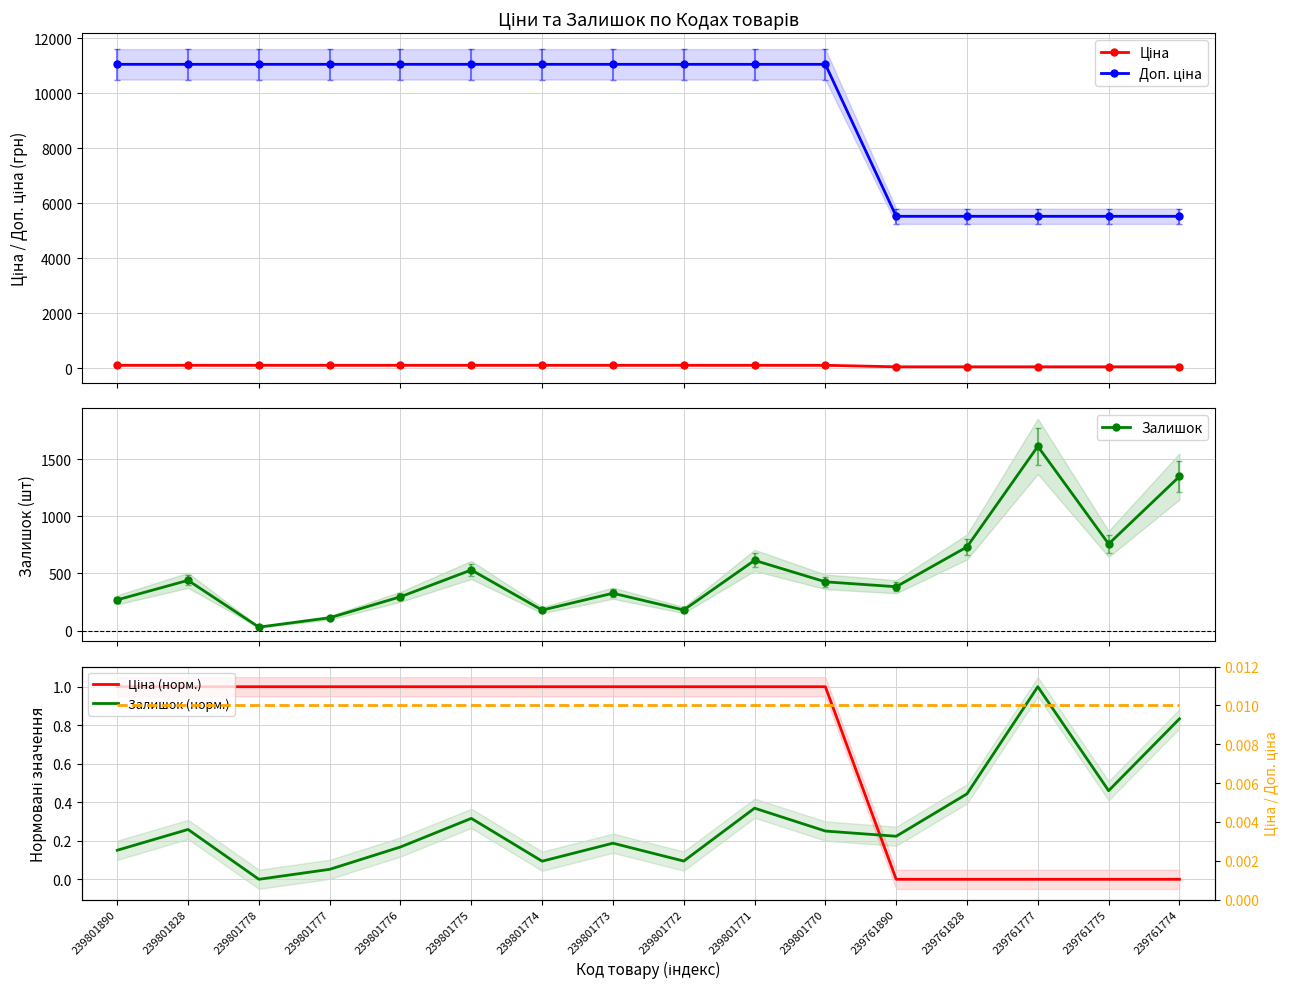

Reading left to right, extract all data points from this chart.

Ціна: 239801890=110.5	239801828=110.5	239801778=110.5	239801777=110.5	239801776=110.5	239801775=110.5	239801774=110.5	239801773=110.5	239801772=110.5	239801771=110.5	239801770=110.5	239761890=55.3	239761828=55.3	239761777=55.3	239761775=55.3	239761774=55.3
Доп. ціна: 239801890=11055.0	239801828=11055.0	239801778=11055.0	239801777=11055.0	239801776=11055.0	239801775=11055.0	239801774=11055.0	239801773=11055.0	239801772=11055.0	239801771=11055.0	239801770=11055.0	239761890=5528.0	239761828=5528.0	239761777=5528.0	239761775=5528.0	239761774=5528.0
Залишок: 239801890=269.0	239801828=440.0	239801778=30.0	239801777=112.0	239801776=296.0	239801775=531.0	239801774=179.0	239801773=327.0	239801772=180.0	239801771=615.0	239801770=427.0	239761890=384.0	239761828=733.0	239761777=1614.0	239761775=759.0	239761774=1350.0
Ціна (норм.): 239801890=1.0	239801828=1.0	239801778=1.0	239801777=1.0	239801776=1.0	239801775=1.0	239801774=1.0	239801773=1.0	239801772=1.0	239801771=1.0	239801770=1.0	239761890=0.0	239761828=0.0	239761777=0.0	239761775=0.0	239761774=0.0
Залишок (норм.): 239801890=0.2	239801828=0.3	239801778=0.0	239801777=0.1	239801776=0.2	239801775=0.3	239801774=0.1	239801773=0.2	239801772=0.1	239801771=0.4	239801770=0.3	239761890=0.2	239761828=0.4	239761777=1.0	239761775=0.5	239761774=0.8
Ціна/Доп.ціна: 239801890=0.0	239801828=0.0	239801778=0.0	239801777=0.0	239801776=0.0	239801775=0.0	239801774=0.0	239801773=0.0	239801772=0.0	239801771=0.0	239801770=0.0	239761890=0.0	239761828=0.0	239761777=0.0	239761775=0.0	239761774=0.0